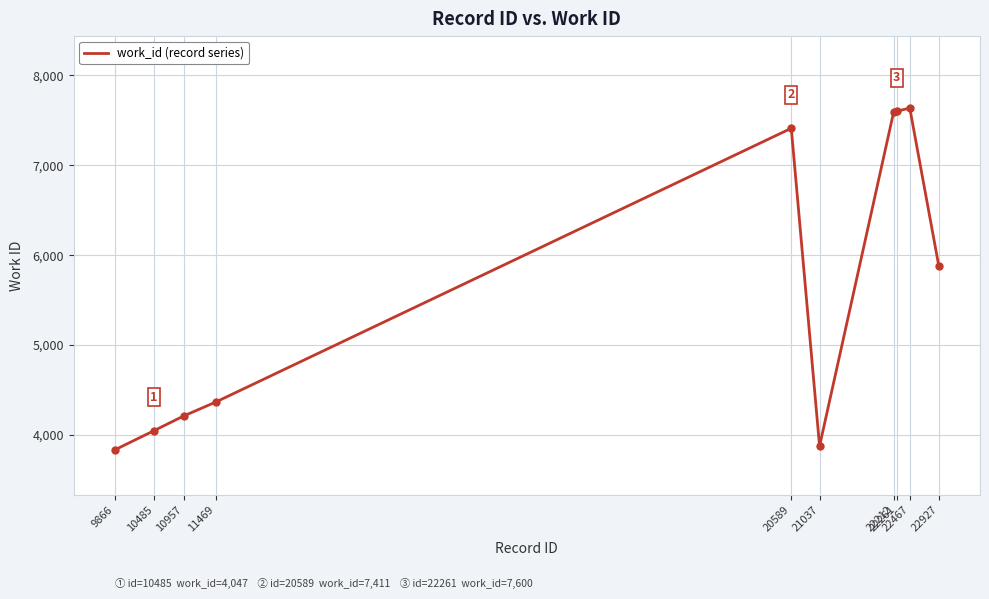

What is the difference between the maximum and minimum values?

3802